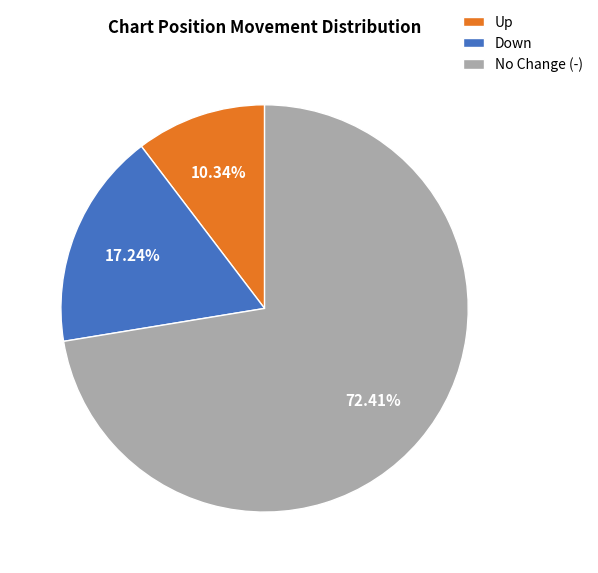

Is the sum of Up and No Change (-) greater than half?

Yes